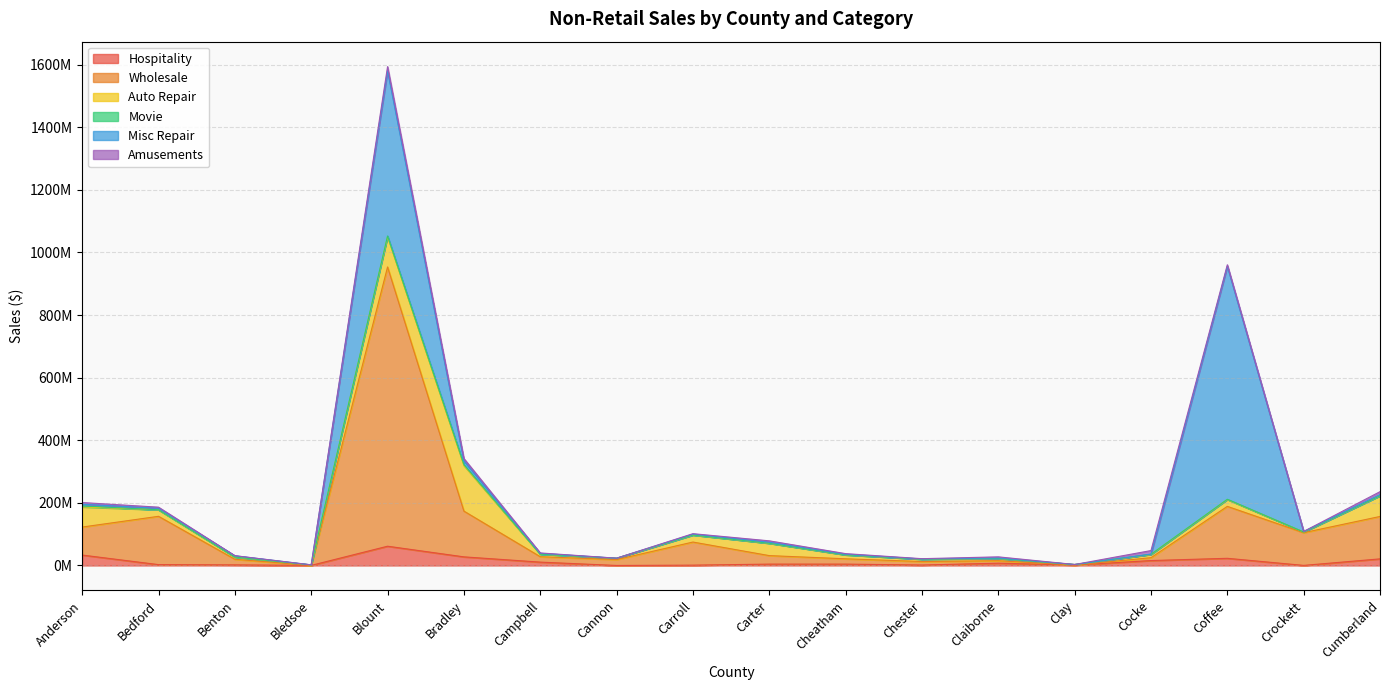

How many intersections are there between Misc Repair and Amusements?

5